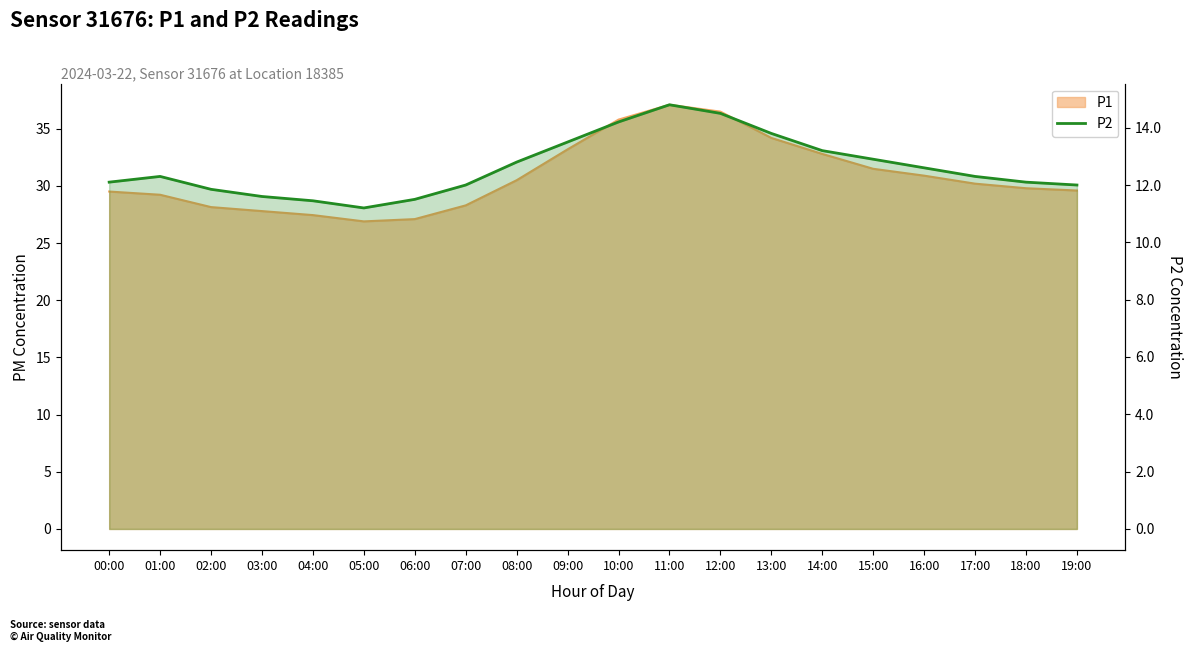

True or false: the data has more than 1 interior local peaks.

True